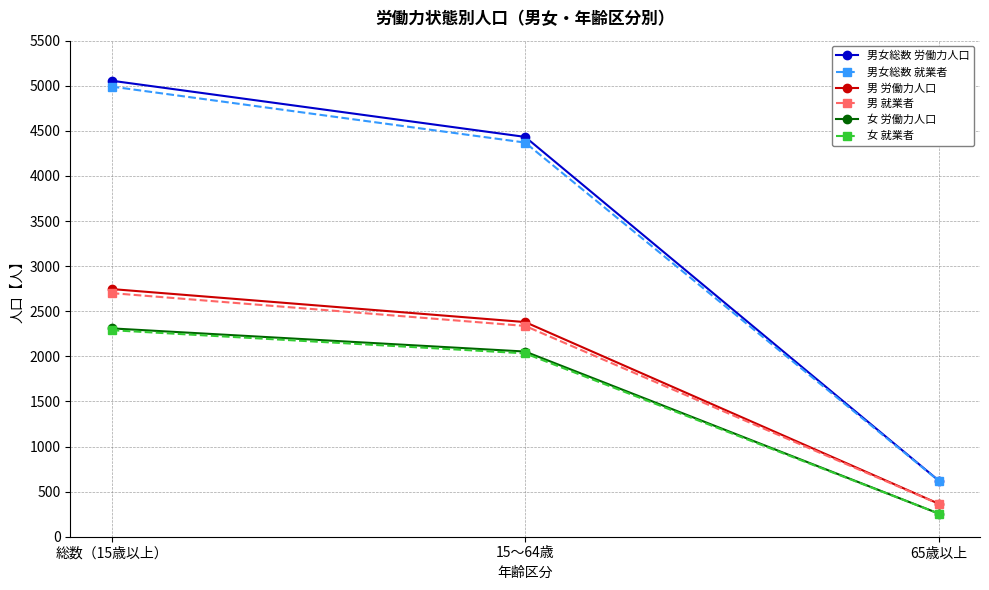

What is the total value across all series at 総数（15歳以上）?

20094